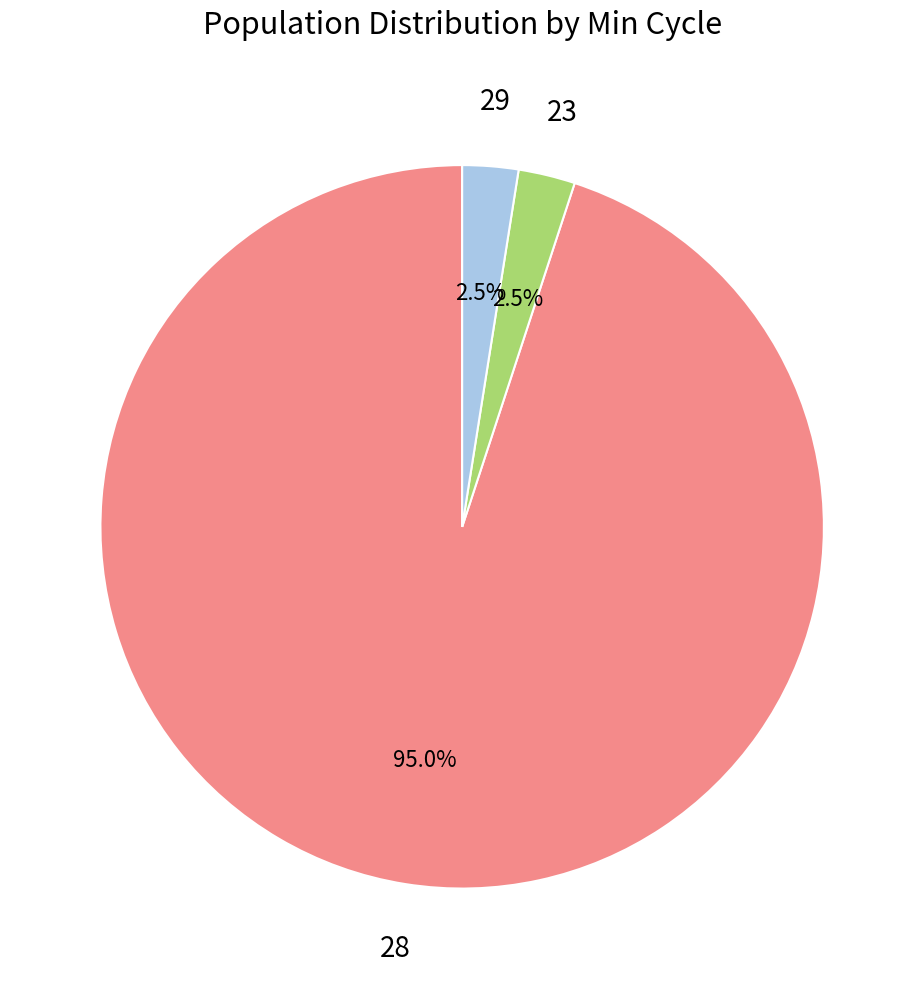

Is there a majority slice in this chart?

Yes